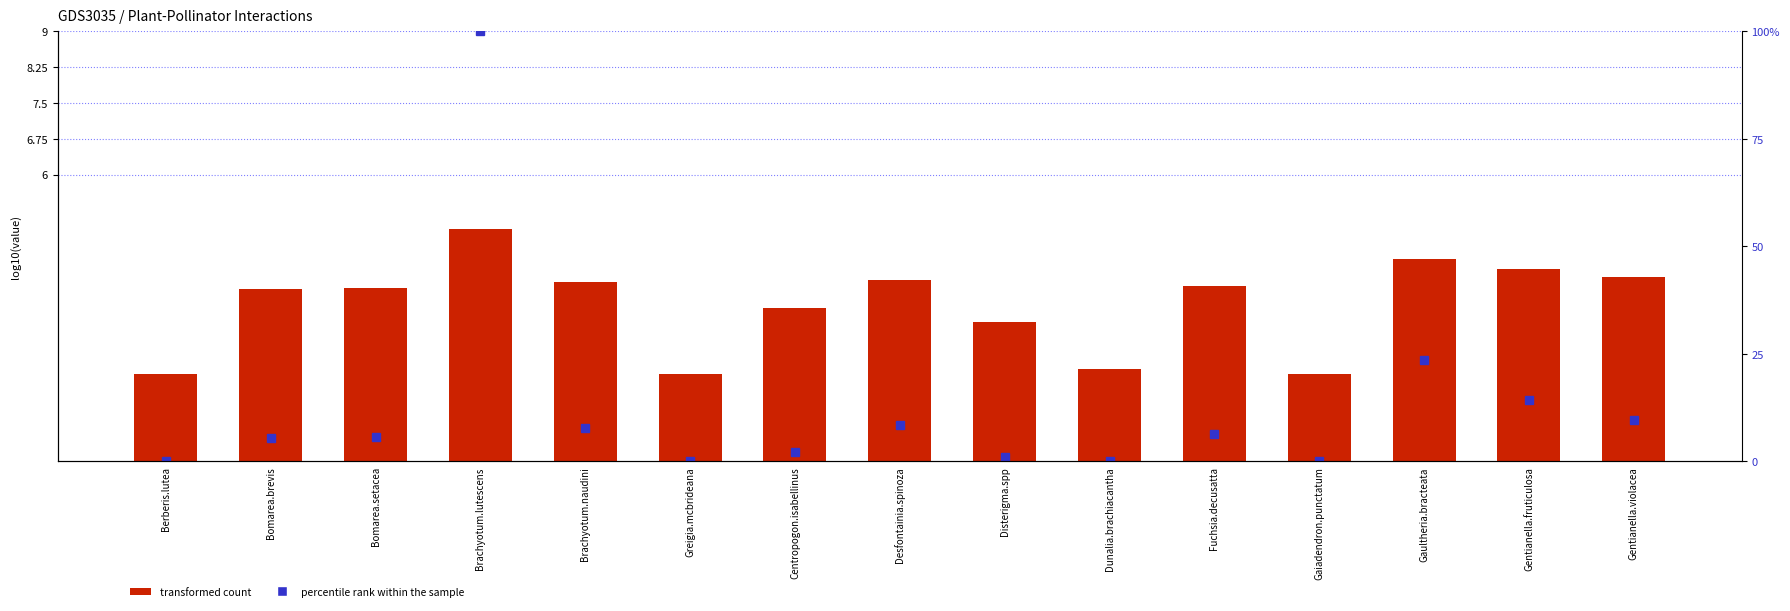

Where does the Diglossa.mystacalis (percentile) series first go above 5?

Bomarea.brevis